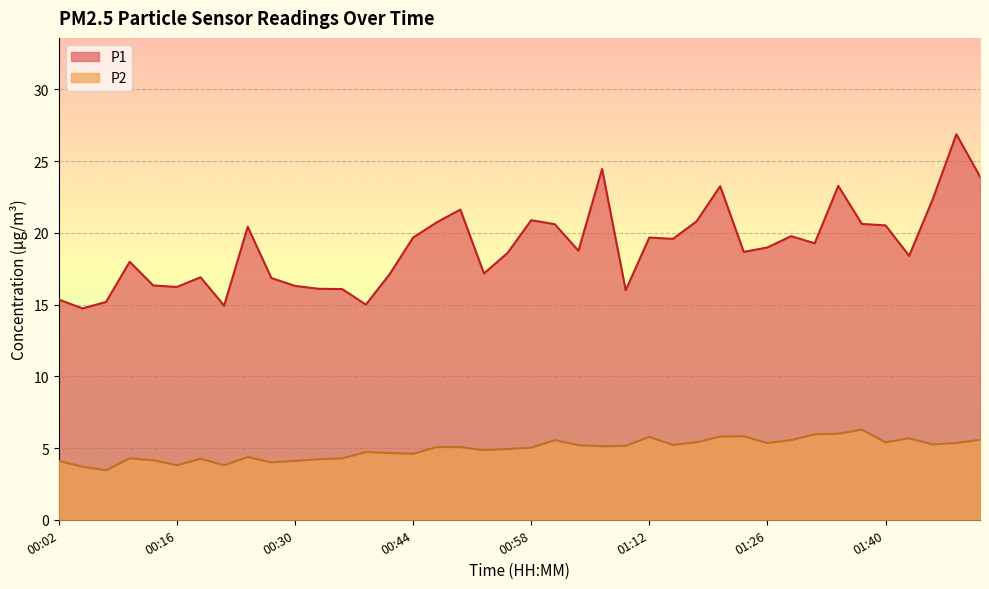

What are all the series names shown in the legend?

P1, P2